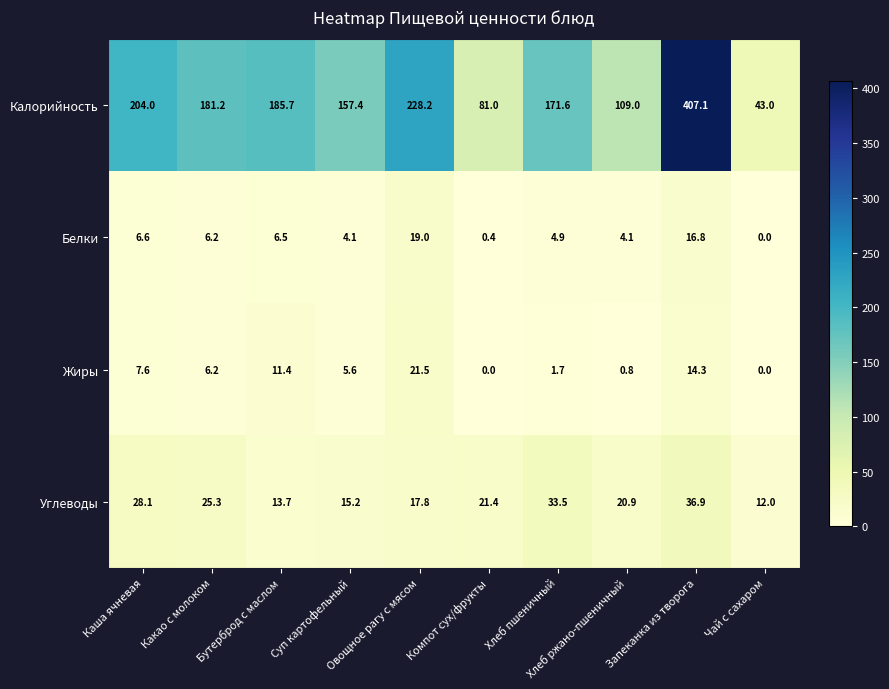

What is the greatest value displayed?

407.1